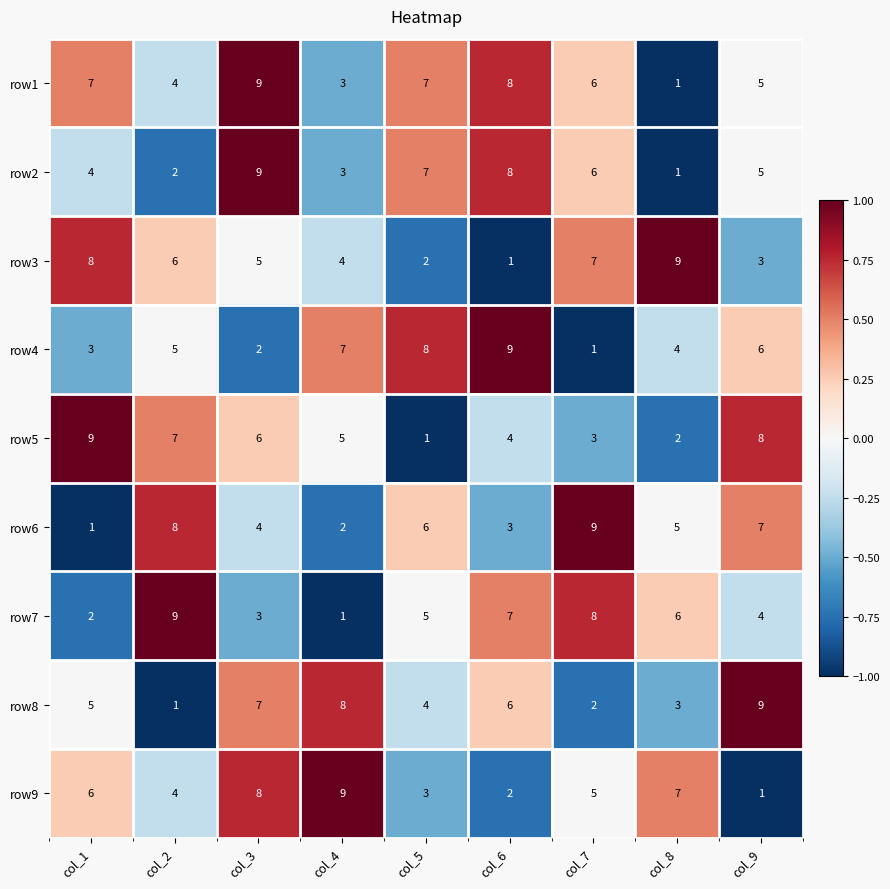

How many data points does each series have?

9